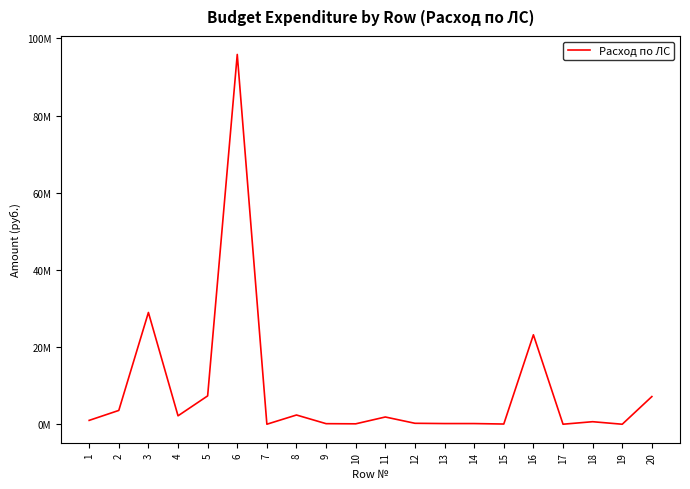

True or false: the data shows 3578547.1 at 2.

True